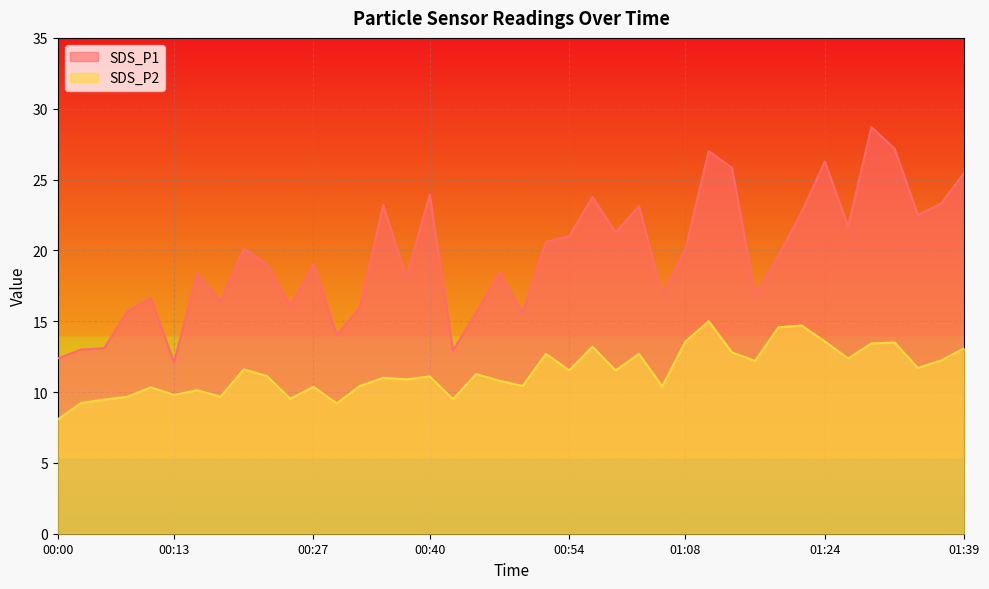

How many interior local peaks does the SDS_P1 series have?

12